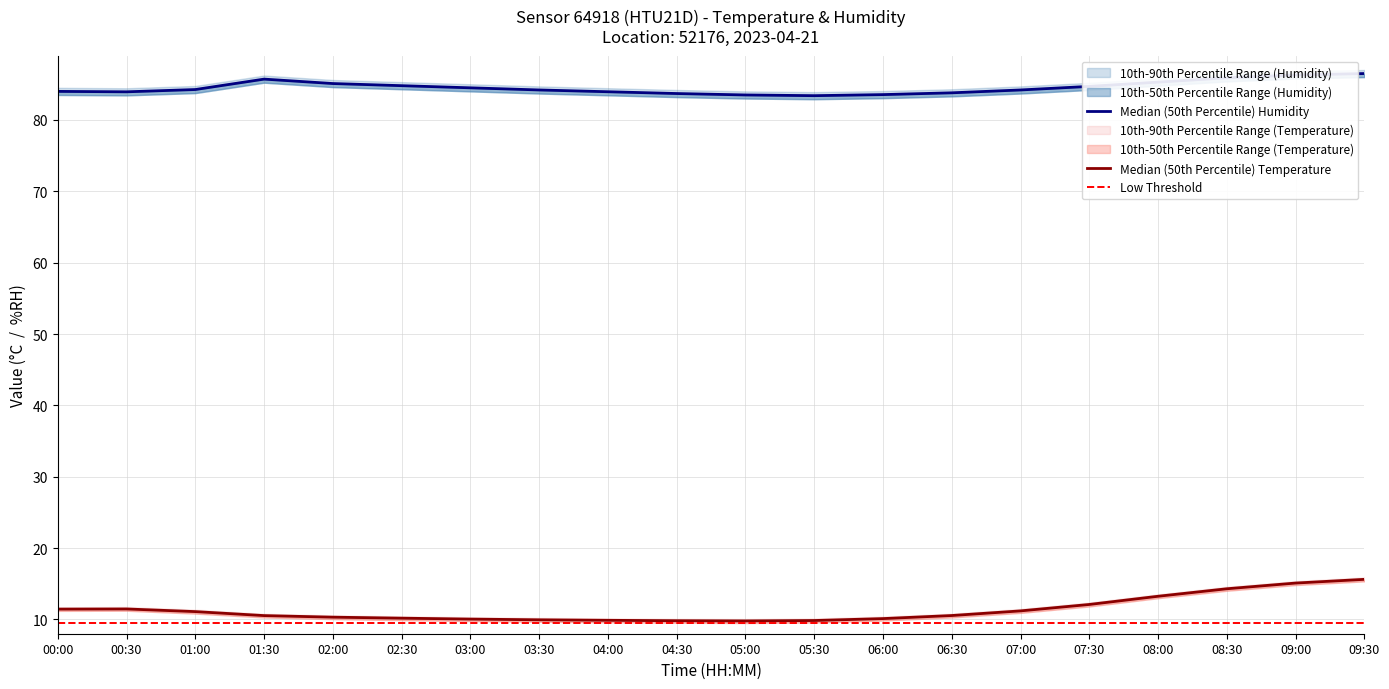

In temperature, how many points are higher than both neighbors (excluding endpoints)?

1